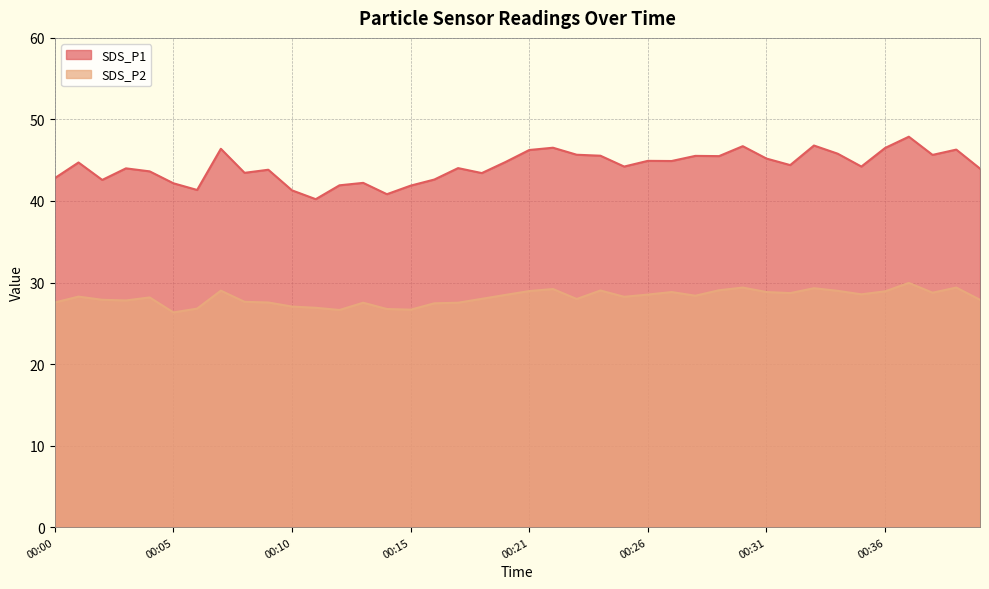

What is the highest value of the SDS_P1 series?

47.9